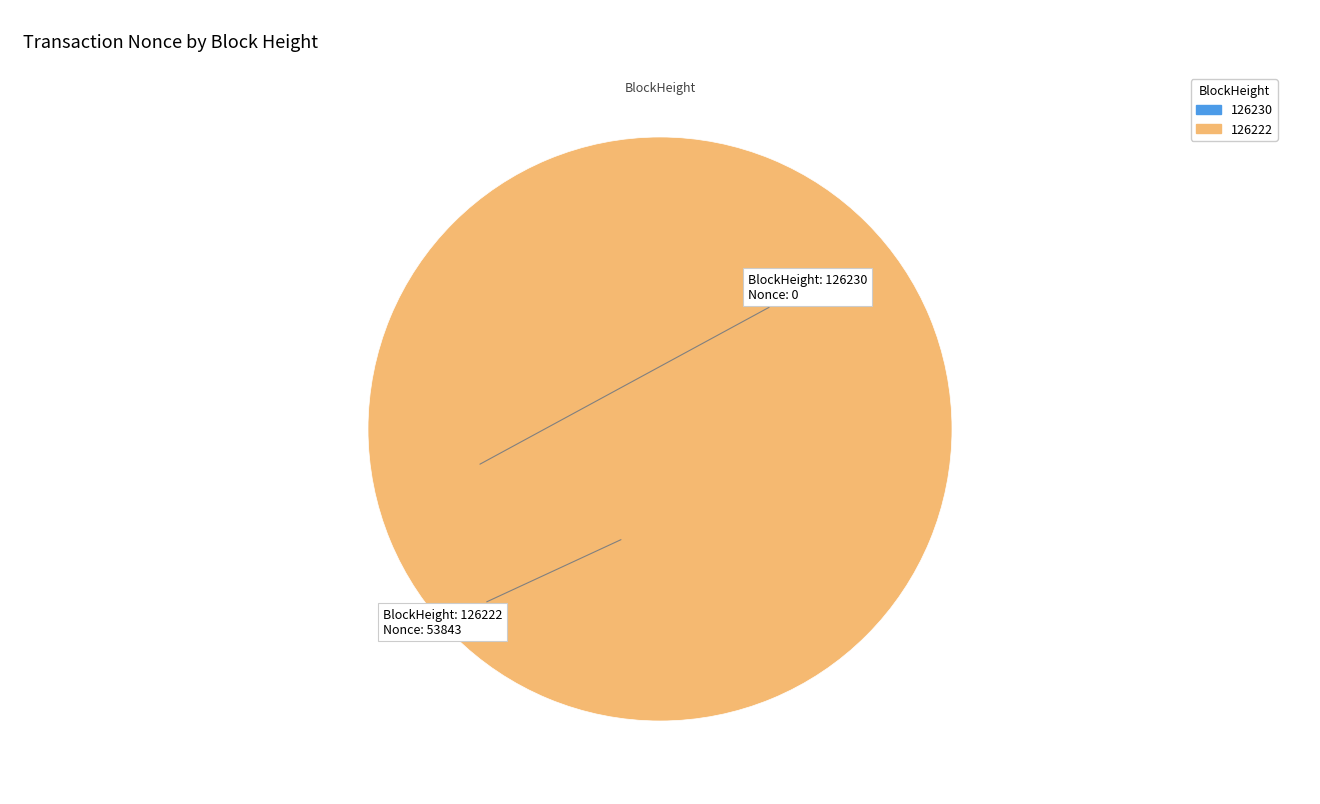

Rank the categories by value from lowest to highest.

126230, 126222